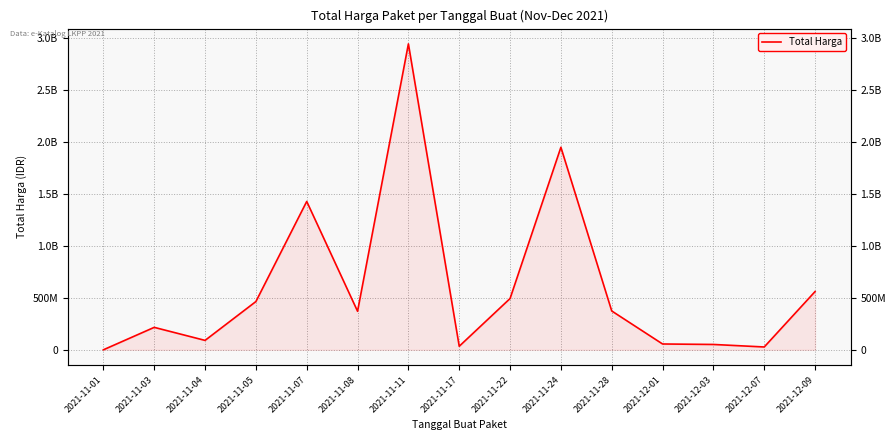

What is the sum of the values at 2021-11-03 and 2021-11-17?

250202270